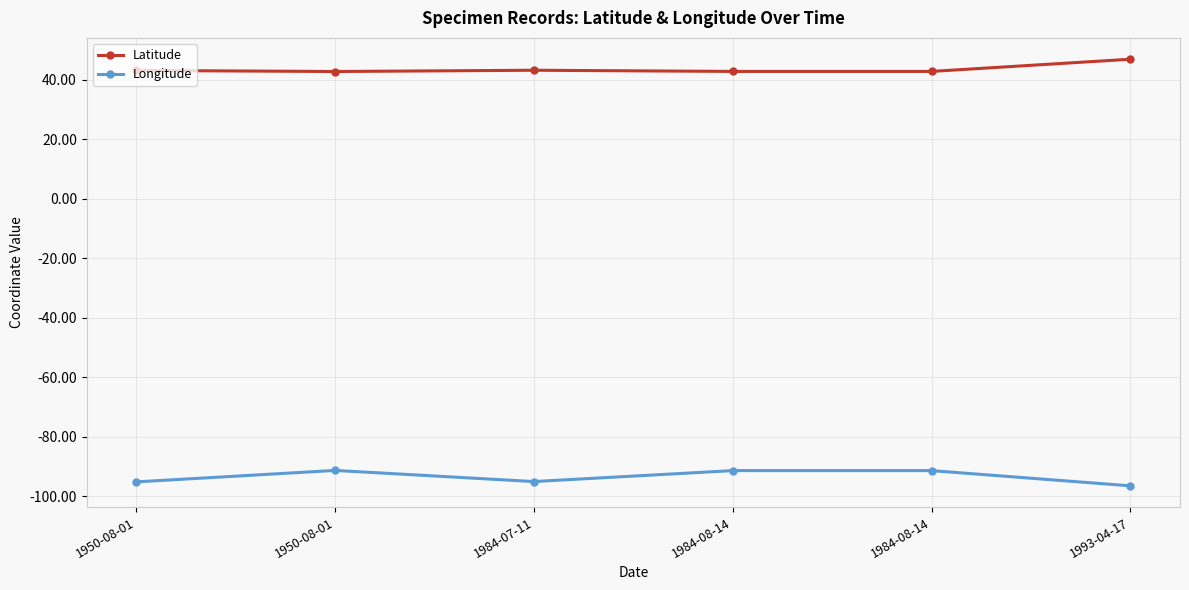

What is the label of the 3rd point from the left?

1984-07-11